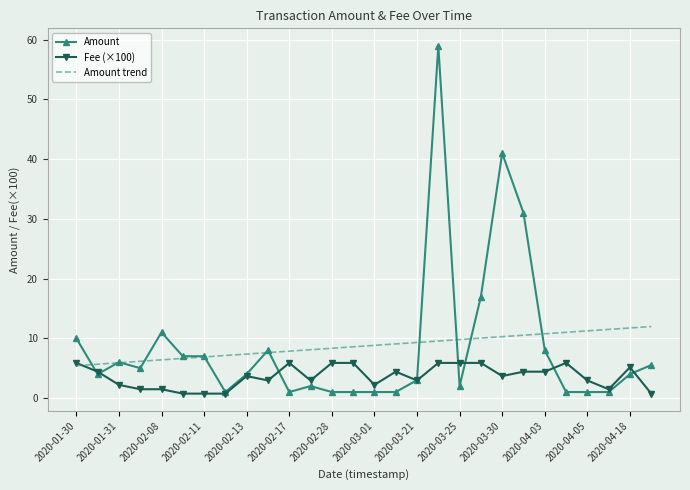

What is the greatest value displayed?

59.0